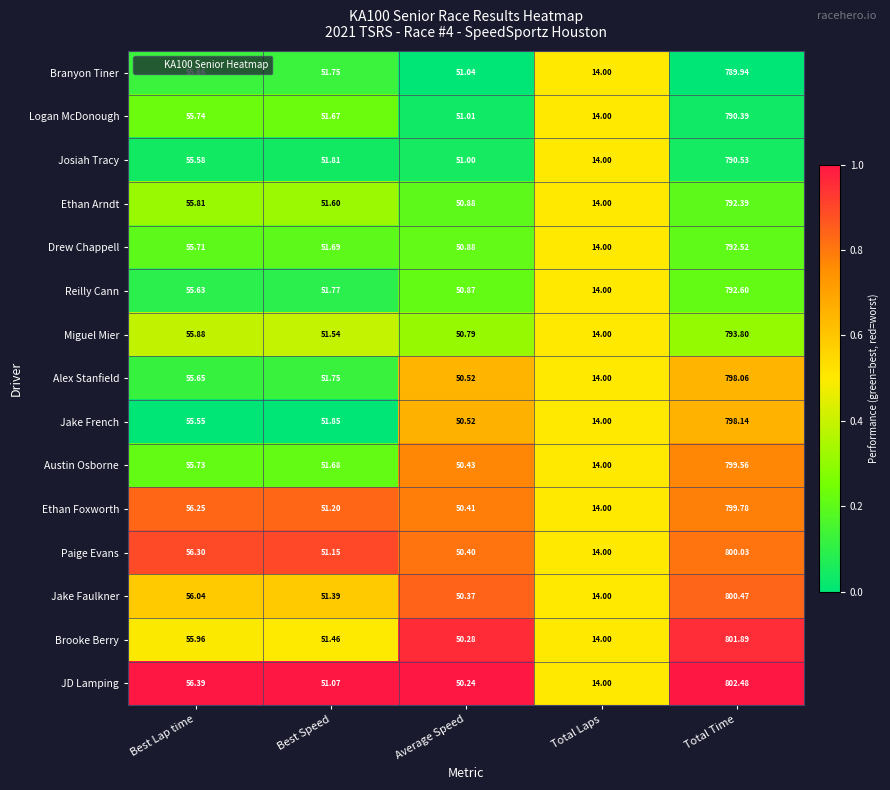

Between Best Speed and Total Time, which series saw the biggest shift?

JD Lamping